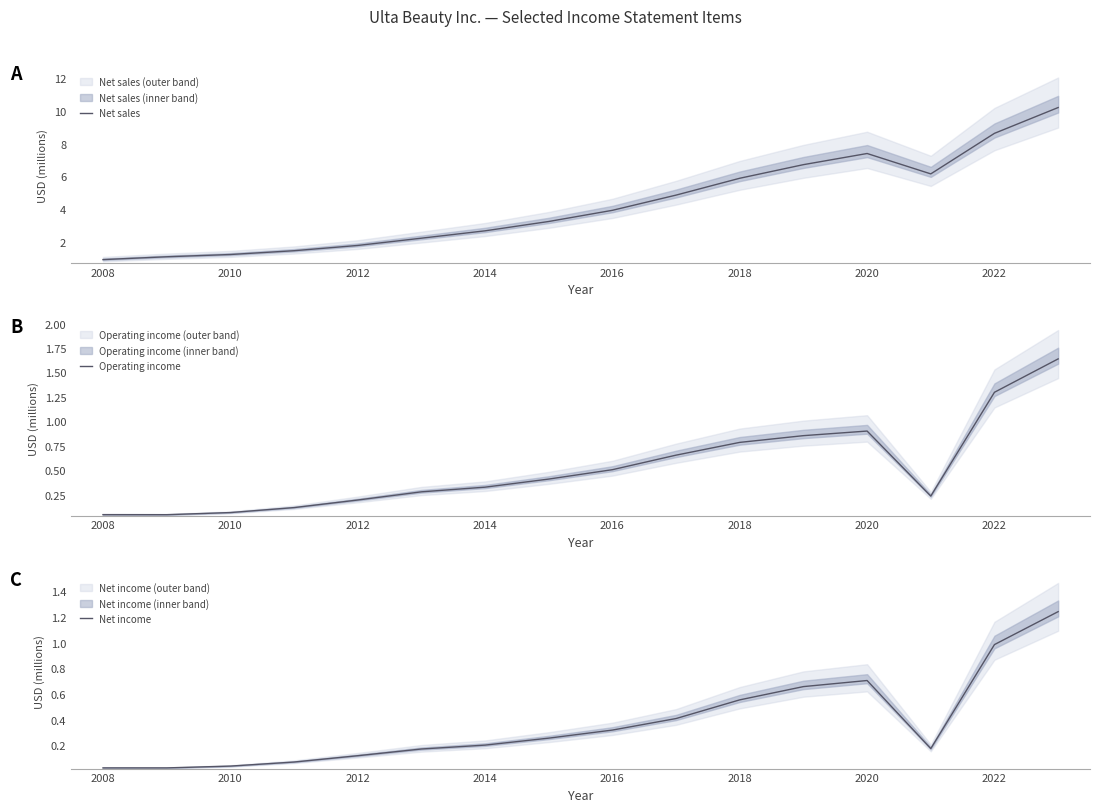

True or false: Net income has a value of 0.2 at 2014.

True